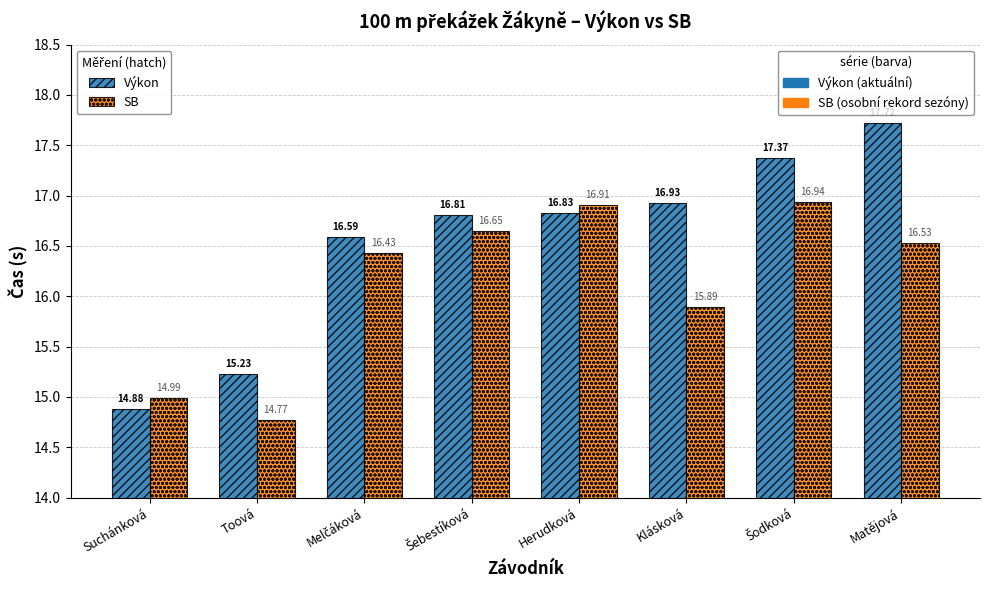

Which label corresponds to the smallest value in the chart?

Toová